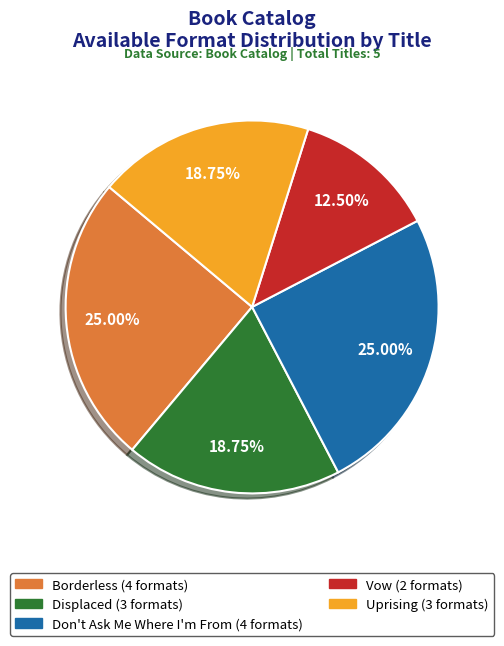

Does Uprising represent more than half of the total?

No